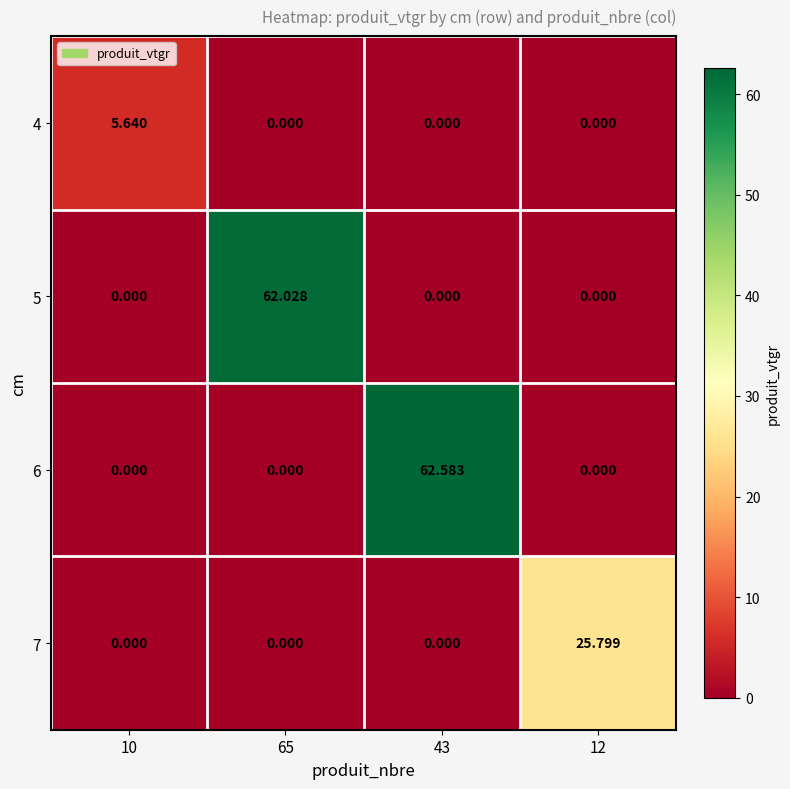

Which series has the largest total across all categories?

6